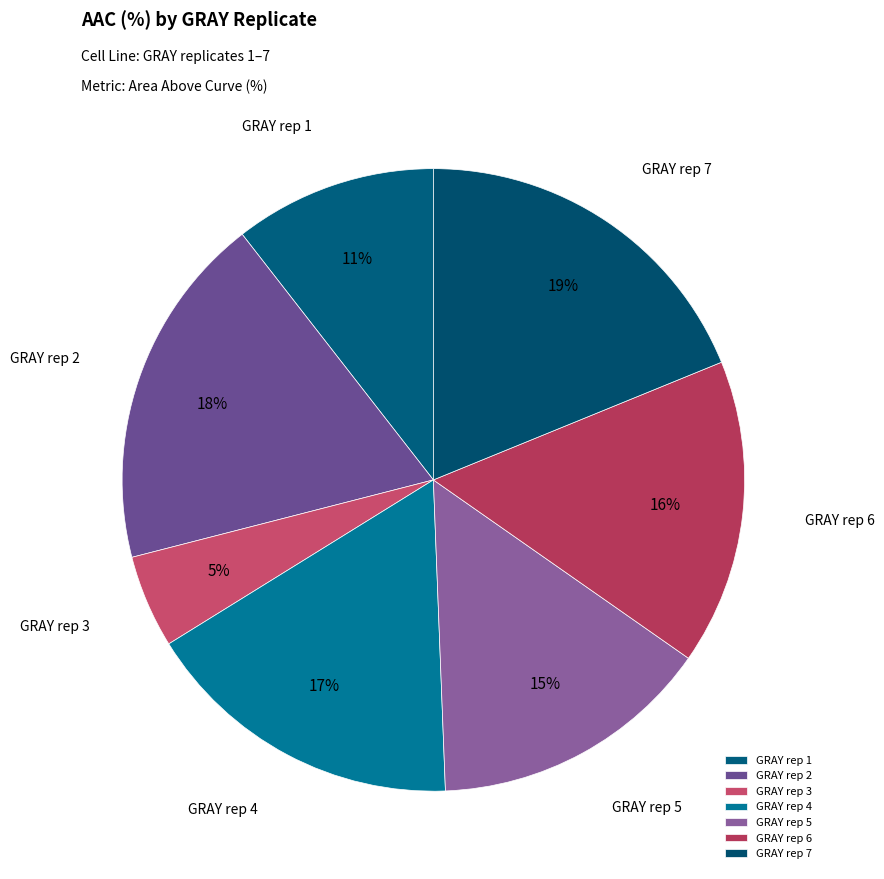

Is it true that GRAY rep 6 is 26% of the pie?

False